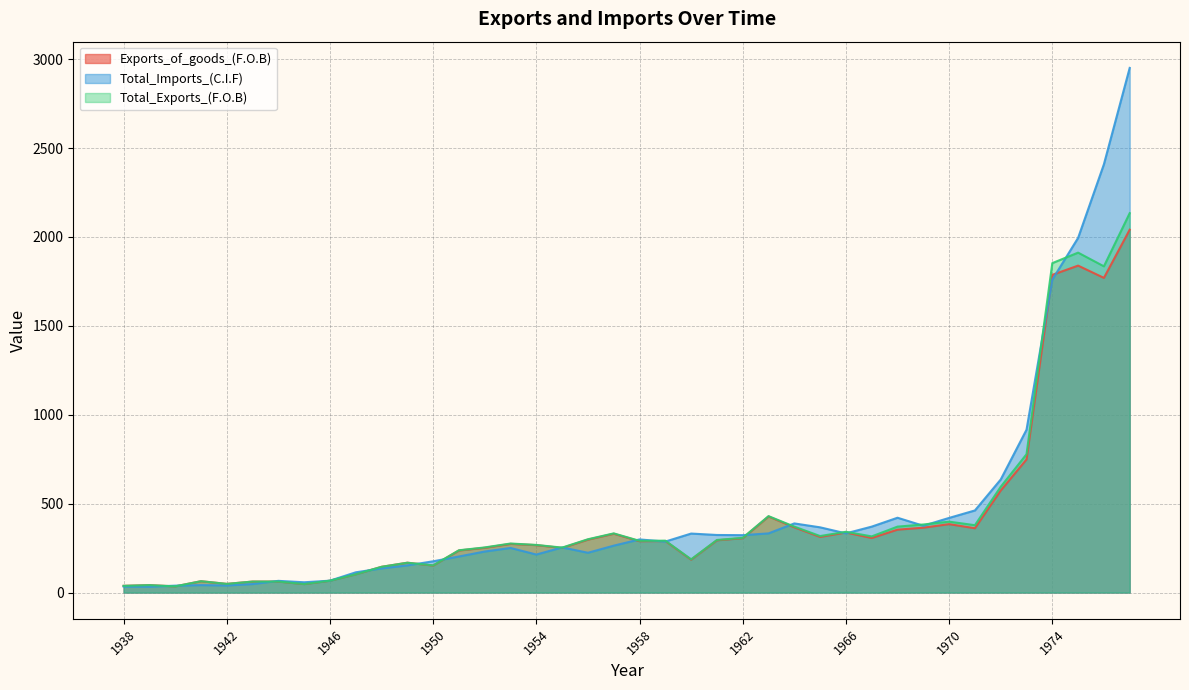

Between 1963 and 1973, which series saw the biggest shift?

Total_Imports_(C.I.F)